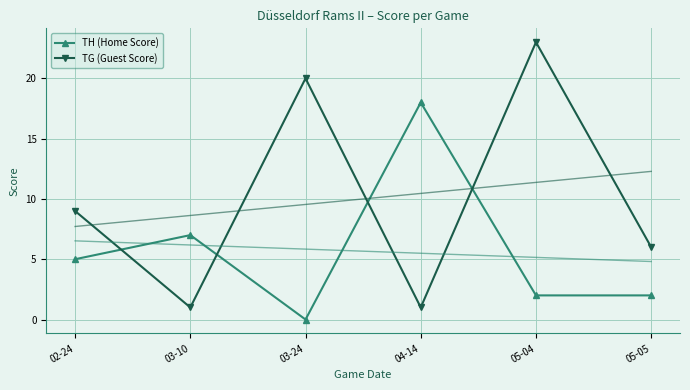

Rank the series by their average value, from highest to lowest.

TG (Guest Score), TH (Home Score)